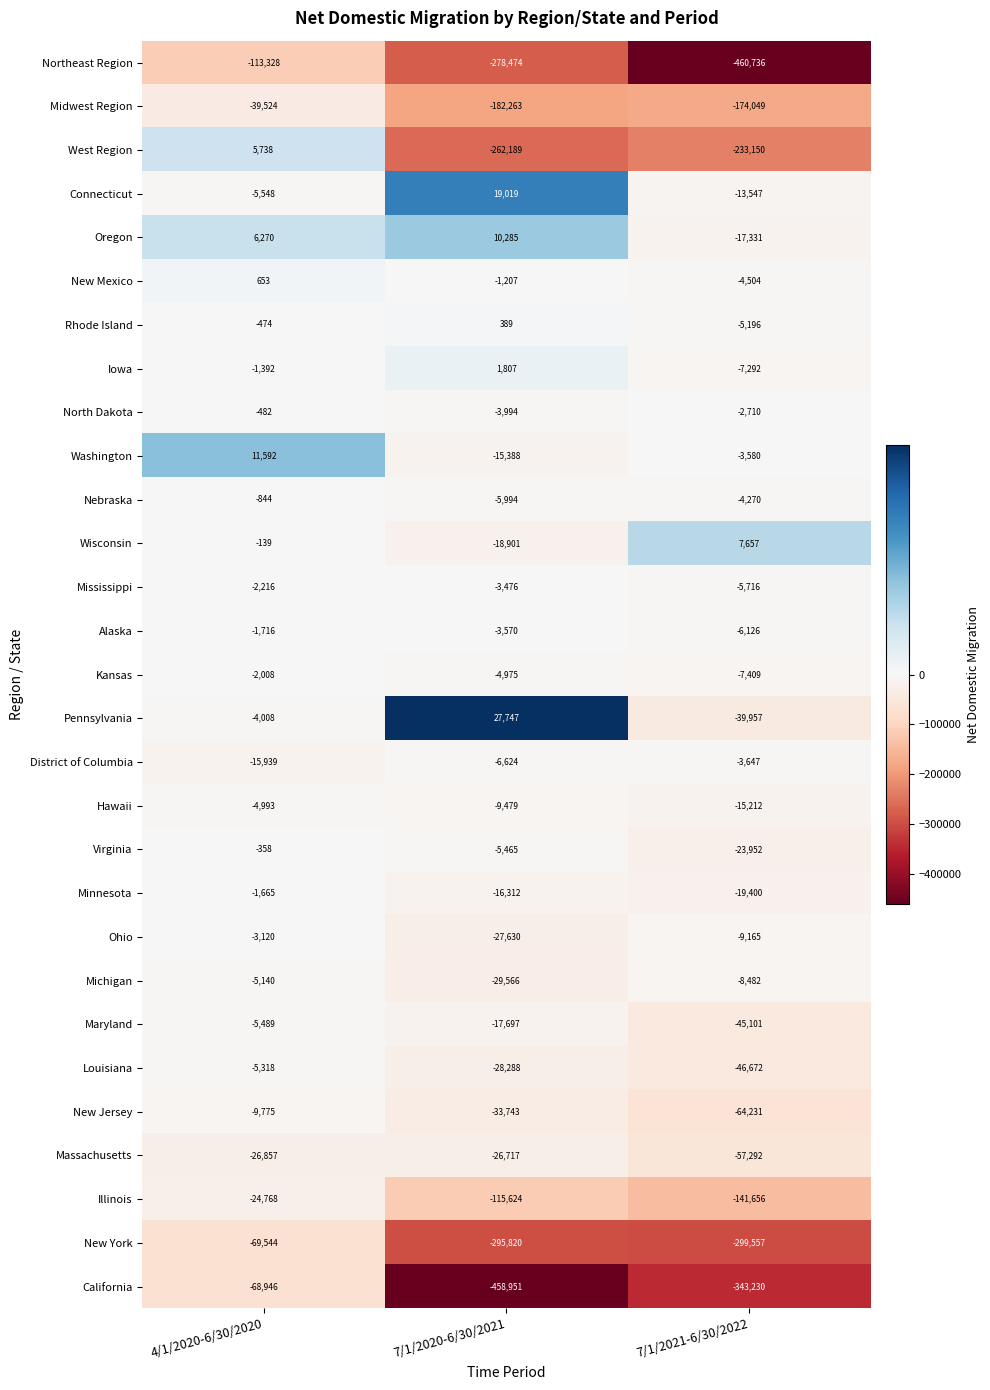

How many categories are shown in the chart?

3